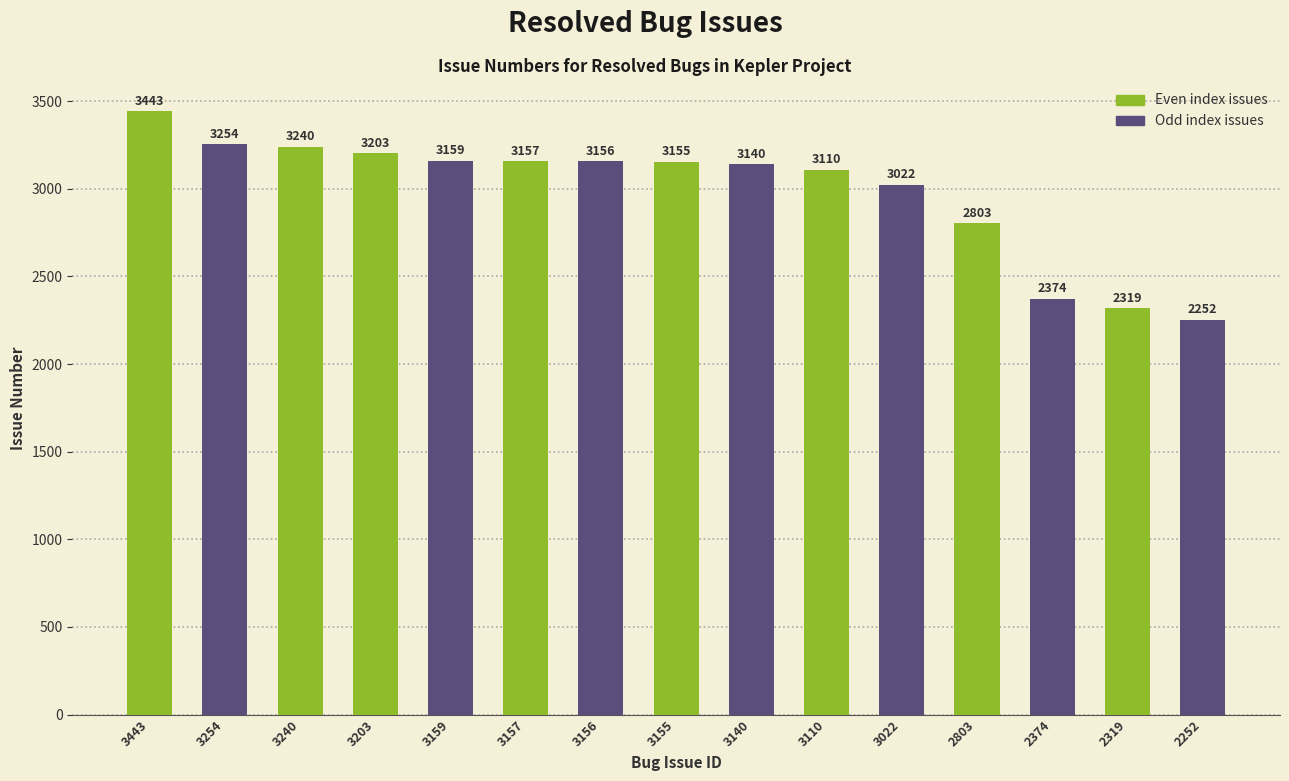

Which label corresponds to the smallest value in the chart?

2252